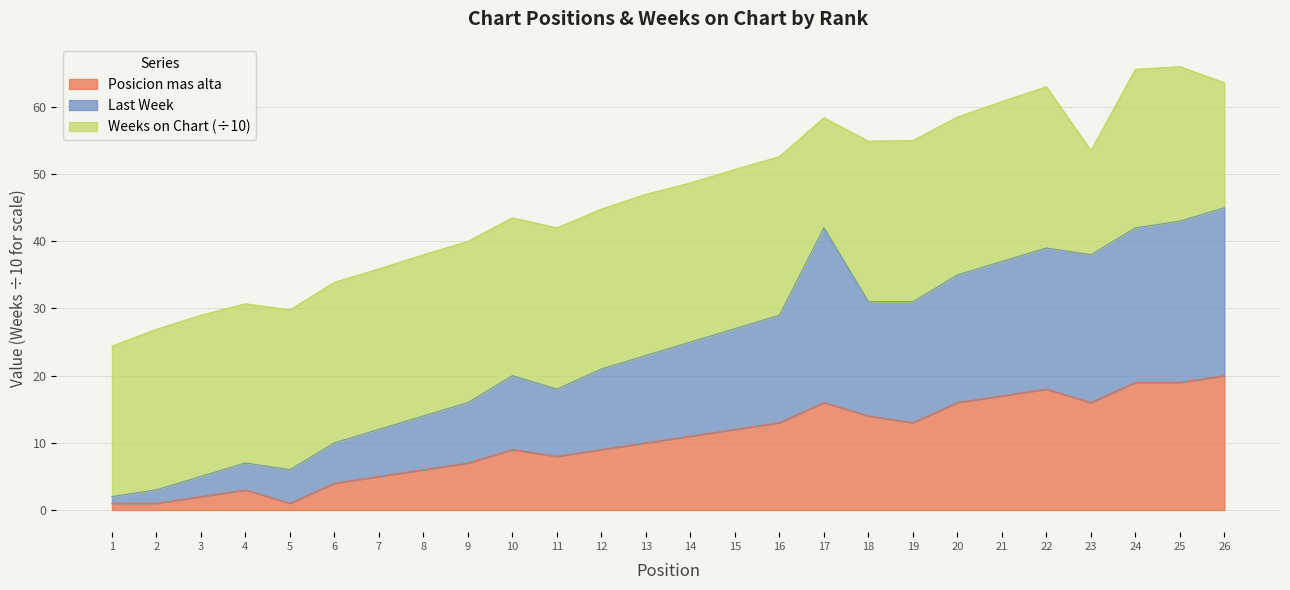

True or false: Last Week and Posicion mas alta cross at least once.

False